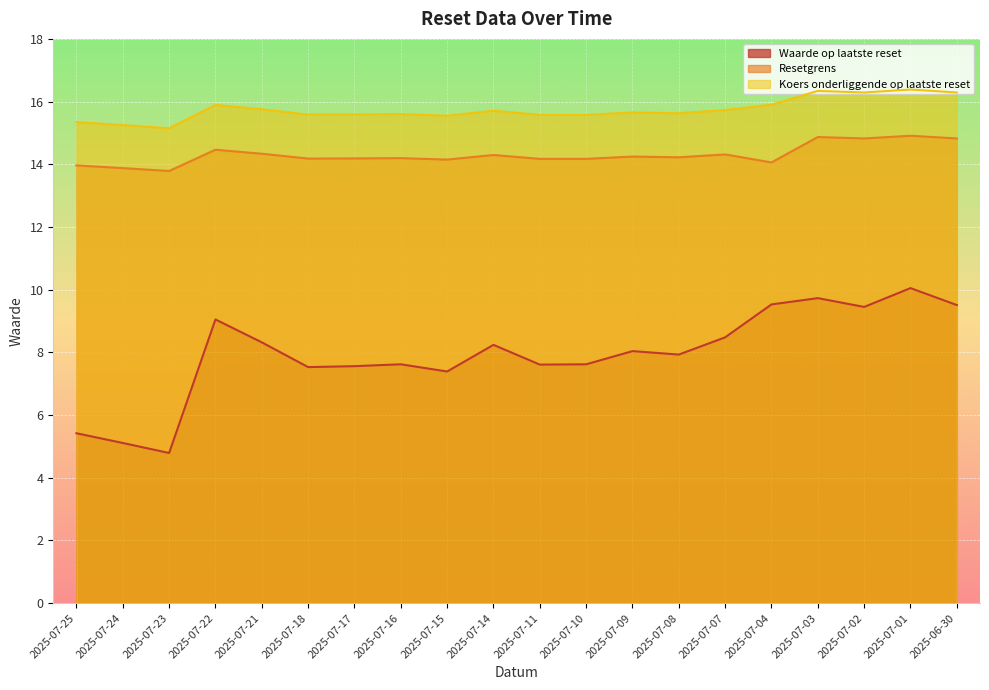

At which label does Resetgrens first exceed 14?

2025-07-22